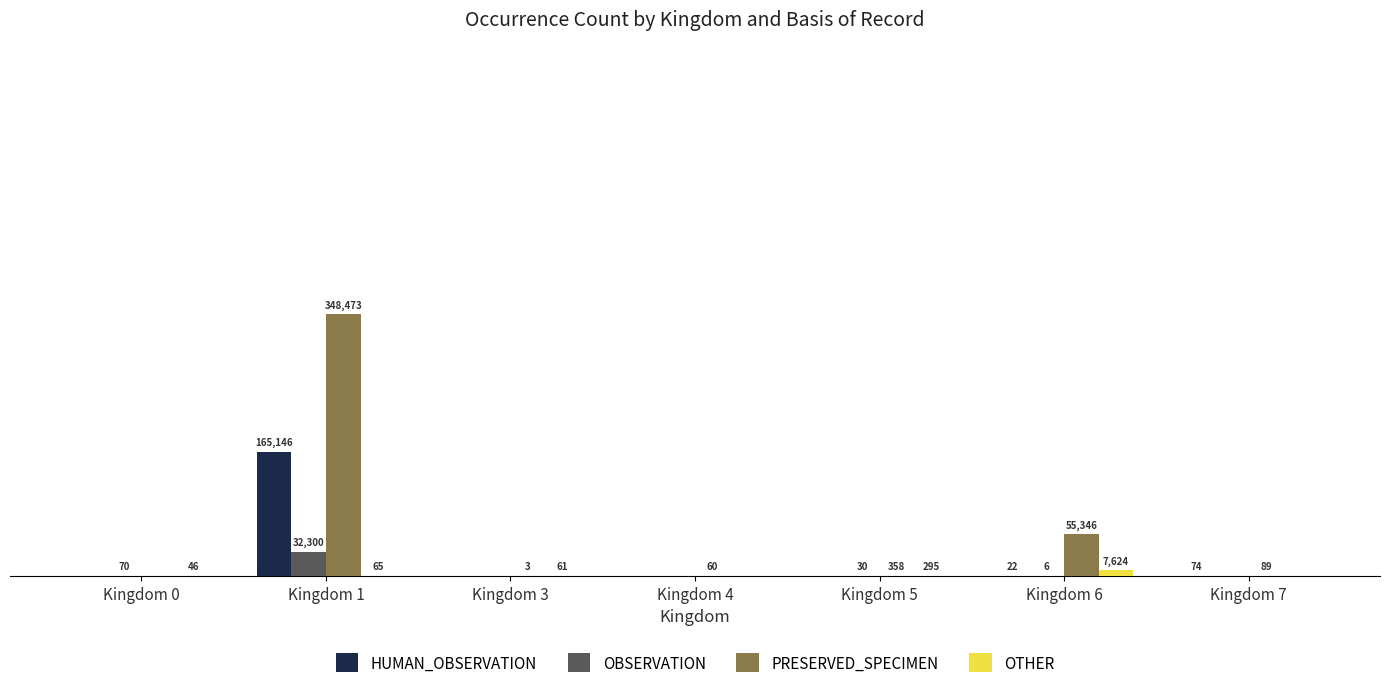

Which series has the largest total across all categories?

PRESERVED_SPECIMEN